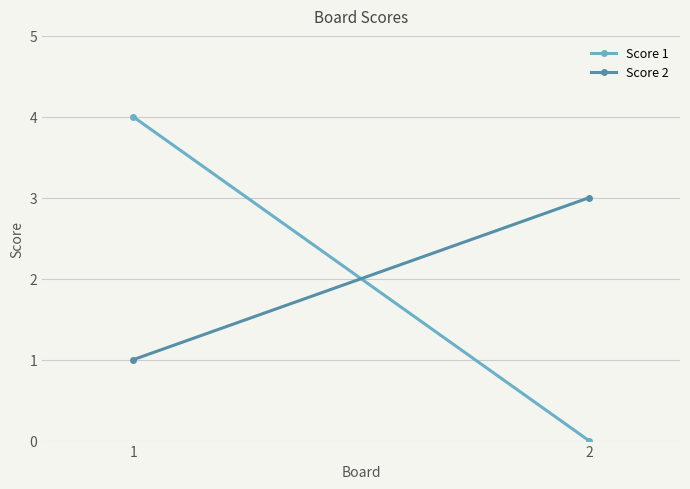

True or false: Score 1 has a value of 0 at 2.

True